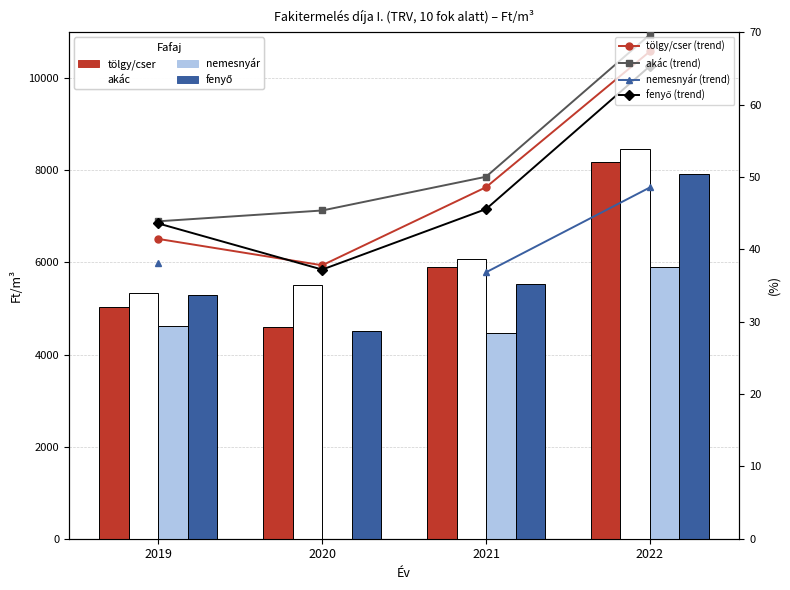

What is the difference between the maximum and minimum values in the fenyő series?

28.1